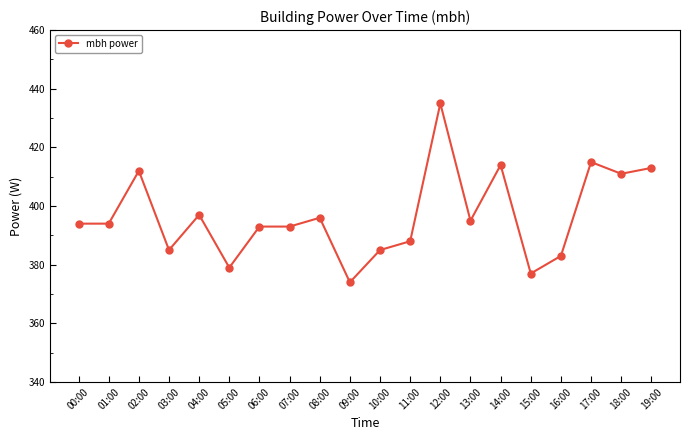

What is the change in value from 03:00 to 17:00?

+30